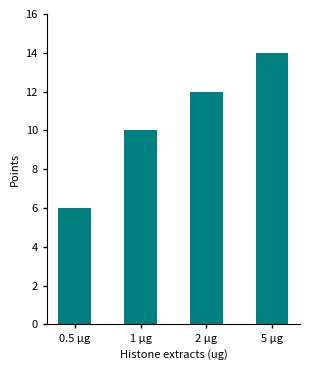

Count the values in the range 10 to 14.

3